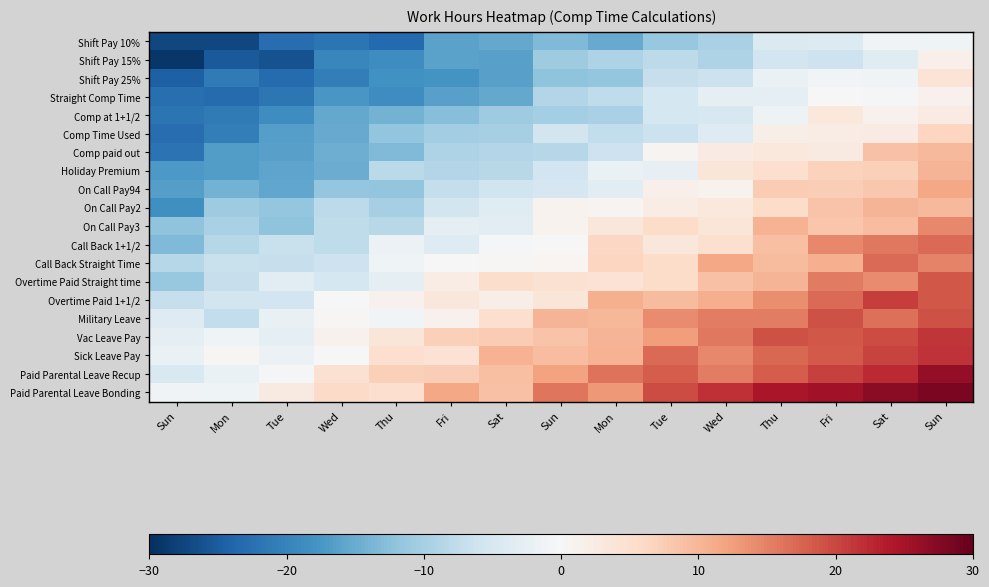

Reading left to right, what are all the values shown in this chart?

Shift Pay 10%: Sun=-27.4	Mon=-27.4	Tue=-22.8	Wed=-21.8	Thu=-23.4	Fri=-16.1	Sat=-15.4	Sun=-13.3	Mon=-15.2	Tue=-11.3	Wed=-9.8	Thu=-4.4	Fri=-4.1	Sat=-1.1	Sun=-1.3
Shift Pay 15%: Sun=-29.1	Mon=-25.2	Tue=-26.1	Wed=-19.5	Thu=-18.7	Fri=-16.0	Sat=-16.4	Sun=-10.7	Mon=-9.1	Tue=-7.8	Wed=-9.3	Thu=-5.7	Fri=-6.2	Sat=-3.6	Sun=1.6
Shift Pay 25%: Sun=-24.5	Mon=-21.2	Tue=-23.0	Wed=-20.8	Thu=-18.2	Fri=-17.9	Sat=-16.2	Sun=-12.1	Mon=-11.6	Tue=-7.0	Wed=-6.4	Thu=-2.0	Fri=-0.8	Sat=-1.1	Sun=4.0
Straight Comp Time: Sun=-22.7	Mon=-23.2	Tue=-21.8	Wed=-17.4	Thu=-18.7	Fri=-16.3	Sat=-15.5	Sun=-8.8	Mon=-7.5	Tue=-5.3	Wed=-2.8	Thu=-2.7	Fri=-0.1	Sat=-0.7	Sun=1.2
Comp at 1+1/2: Sun=-22.0	Mon=-21.2	Tue=-18.6	Wed=-15.4	Thu=-14.2	Fri=-12.7	Sat=-10.6	Sun=-10.2	Mon=-9.8	Tue=-5.4	Wed=-4.7	Thu=-1.5	Fri=3.1	Sat=1.4	Sun=2.3
Comp Time Used: Sun=-22.8	Mon=-20.7	Tue=-16.5	Wed=-15.2	Thu=-11.8	Fri=-10.5	Sat=-10.1	Sun=-5.6	Mon=-7.5	Tue=-6.4	Wed=-4.0	Thu=1.8	Fri=2.3	Sat=2.5	Sun=6.5
Comp paid out: Sun=-22.1	Mon=-16.8	Tue=-16.3	Wed=-14.7	Thu=-13.2	Fri=-9.2	Sat=-8.8	Sun=-8.5	Mon=-6.3	Tue=0.8	Wed=2.5	Thu=3.2	Fri=2.6	Sat=8.8	Sun=9.7
Holiday Premium: Sun=-17.2	Mon=-16.8	Tue=-15.9	Wed=-14.9	Thu=-8.1	Fri=-8.8	Sat=-8.3	Sun=-5.7	Mon=-2.0	Tue=-2.4	Wed=3.6	Thu=5.1	Fri=6.8	Sat=7.1	Sun=10.3
On Call Pay94: Sun=-16.5	Mon=-14.1	Tue=-15.5	Wed=-11.5	Thu=-11.8	Fri=-7.0	Sat=-6.0	Sun=-5.1	Mon=-3.4	Tue=1.5	Wed=1.0	Thu=7.6	Fri=7.5	Sat=8.1	Sun=11.5
On Call Pay2: Sun=-18.4	Mon=-10.7	Tue=-11.6	Wed=-7.8	Thu=-10.0	Fri=-5.6	Sat=-3.6	Sun=1.1	Mon=0.9	Tue=2.3	Wed=3.1	Thu=5.5	Fri=8.6	Sat=10.1	Sun=9.6
On Call Pay3: Sun=-12.0	Mon=-9.6	Tue=-12.2	Wed=-7.7	Thu=-8.3	Fri=-3.0	Sat=-3.3	Sun=1.0	Mon=3.4	Tue=5.6	Wed=3.6	Thu=10.5	Fri=8.4	Sat=9.2	Sun=14.3
Call Back 1+1/2: Sun=-13.3	Mon=-8.5	Tue=-6.7	Wed=-7.6	Thu=-1.8	Fri=-3.8	Sat=-0.4	Sun=0.0	Mon=6.1	Tue=3.5	Wed=4.8	Thu=9.1	Fri=14.5	Sat=15.9	Sun=17.0
Call Back Straight Time: Sun=-8.7	Mon=-6.6	Tue=-6.9	Wed=-6.1	Thu=-1.4	Fri=-0.0	Sat=0.2	Sun=0.6	Mon=6.5	Tue=5.6	Wed=11.6	Thu=9.4	Fri=10.7	Sat=17.0	Sun=14.9
Overtime Paid Straight time: Sun=-11.4	Mon=-6.9	Tue=-3.3	Wed=-5.3	Thu=-2.6	Fri=2.2	Sat=5.3	Sun=4.5	Mon=4.4	Tue=5.6	Wed=8.9	Thu=10.3	Fri=15.6	Sat=14.2	Sun=18.5
Overtime Paid 1+1/2: Sun=-6.8	Mon=-5.5	Tue=-5.8	Wed=-0.2	Thu=1.3	Fri=3.4	Sat=1.8	Sun=3.7	Mon=10.6	Tue=9.4	Wed=10.8	Thu=13.9	Fri=17.0	Sat=20.7	Sun=18.7
Military Leave: Sun=-4.0	Mon=-7.4	Tue=-2.2	Wed=0.3	Thu=-0.9	Fri=1.3	Sat=5.0	Sun=10.3	Mon=10.1	Tue=14.1	Wed=15.3	Thu=15.3	Fri=19.2	Sat=16.6	Sun=19.2
Vac Leave Pay: Sun=-3.0	Mon=-1.2	Tue=-2.6	Wed=1.2	Thu=3.6	Fri=7.2	Sat=7.6	Sun=8.5	Mon=10.2	Tue=12.6	Wed=15.9	Thu=19.2	Fri=18.7	Sat=19.5	Sun=21.4
Sick Leave Pay: Sun=-2.0	Mon=0.4	Tue=-1.9	Wed=-0.1	Thu=5.1	Fri=4.4	Sat=10.4	Sun=9.4	Mon=10.4	Tue=17.0	Wed=14.5	Thu=17.2	Fri=18.4	Sat=20.2	Sun=21.6
Paid Parental Leave Recup: Sun=-4.7	Mon=-2.0	Tue=-0.7	Wed=4.5	Thu=7.1	Fri=7.4	Sat=8.9	Sun=12.0	Mon=16.3	Tue=18.1	Wed=15.3	Thu=18.1	Fri=20.4	Sat=22.5	Sun=26.4
Paid Parental Leave Bonding: Sun=-1.0	Mon=-1.2	Tue=2.7	Wed=5.6	Thu=5.1	Fri=11.5	Sat=8.8	Sun=16.0	Mon=13.1	Tue=19.6	Wed=21.9	Thu=24.4	Fri=25.3	Sat=27.2	Sun=28.4